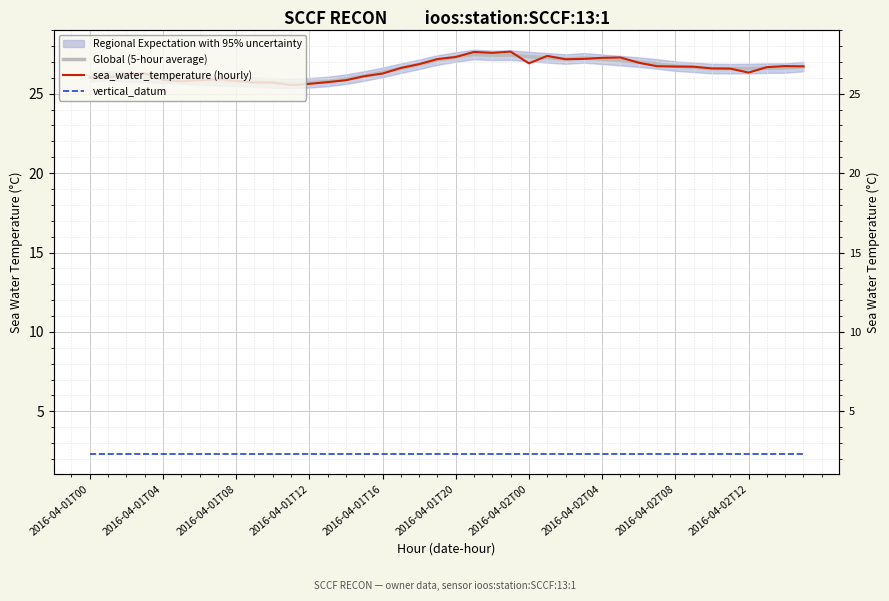

Which series has the largest total across all categories?

Global (5-hour average)